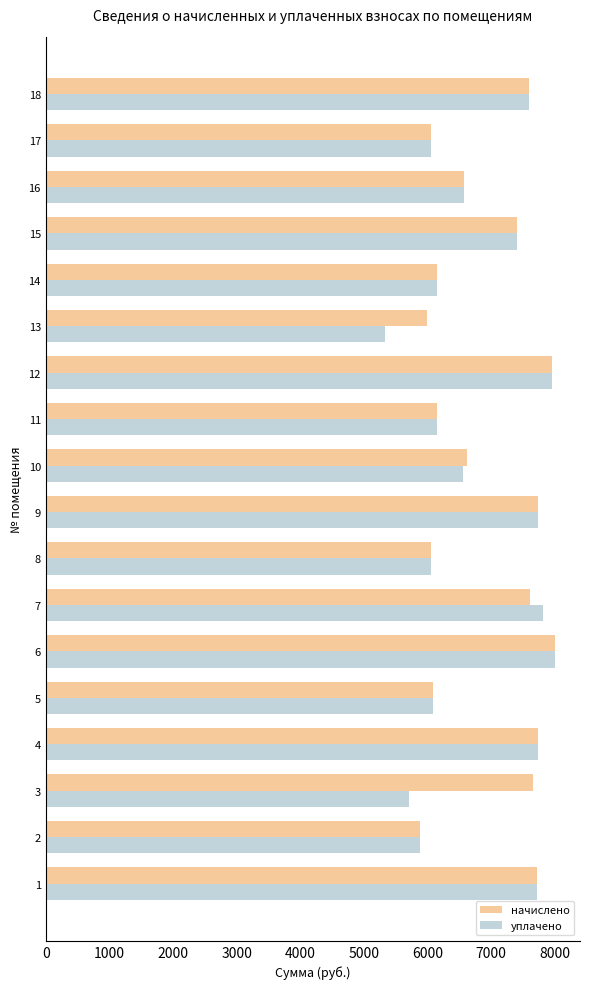

What is the lowest value of the начислено series?

5875.2